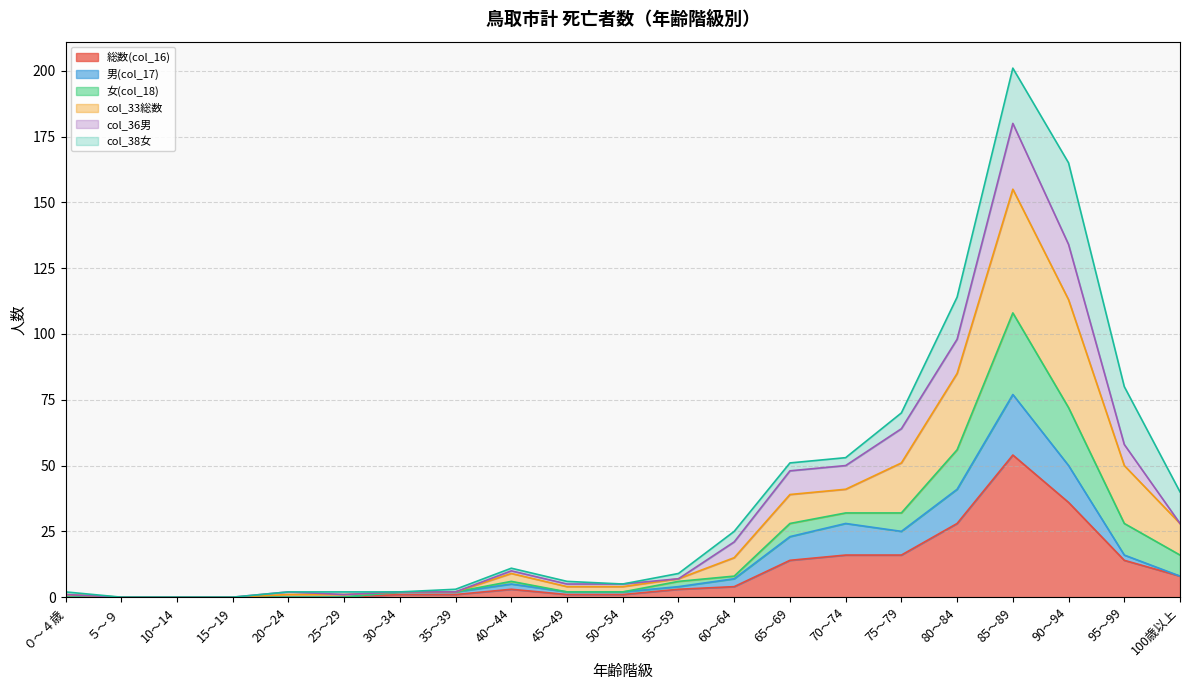

Which category has the highest value in the 総数(col_16) series?

85～89